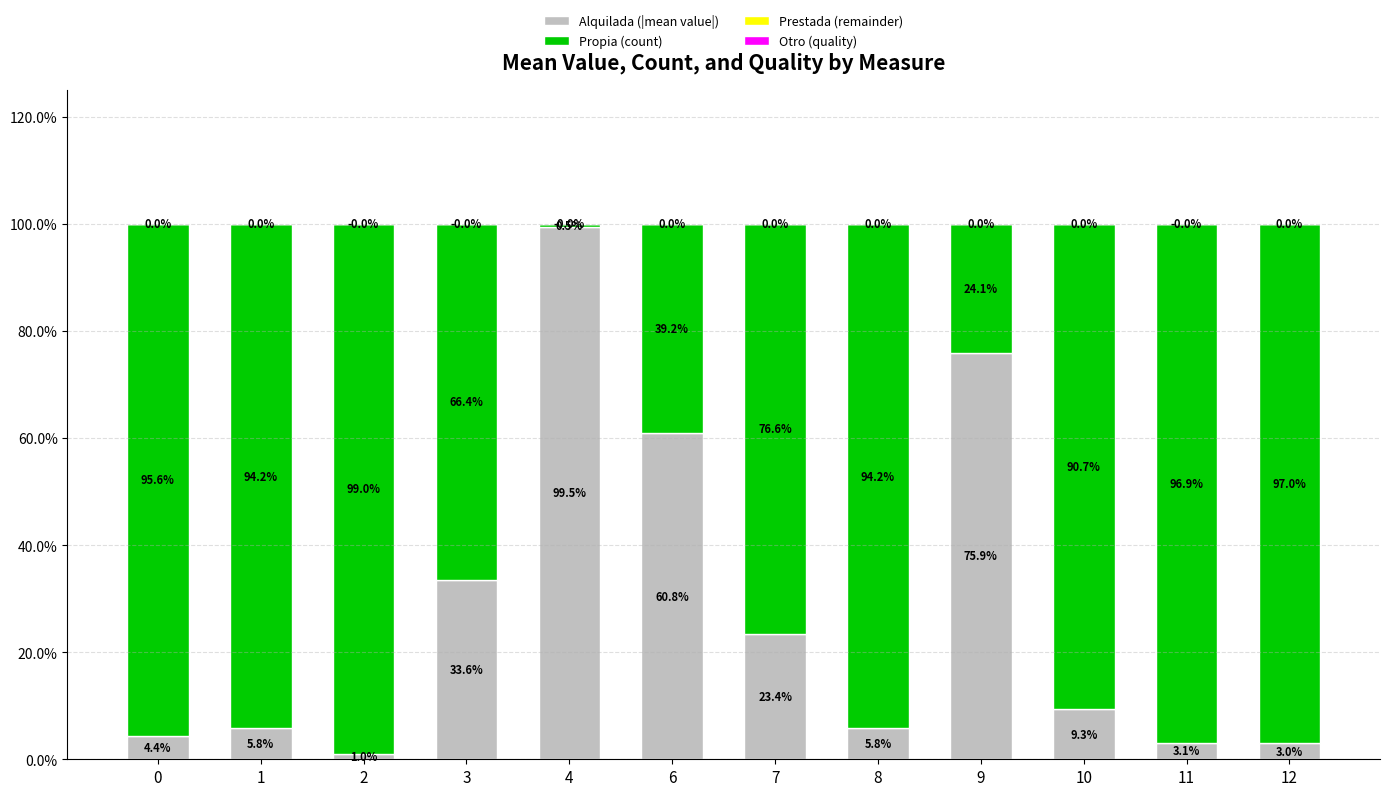

What is the total value across all series at 0?

100.0